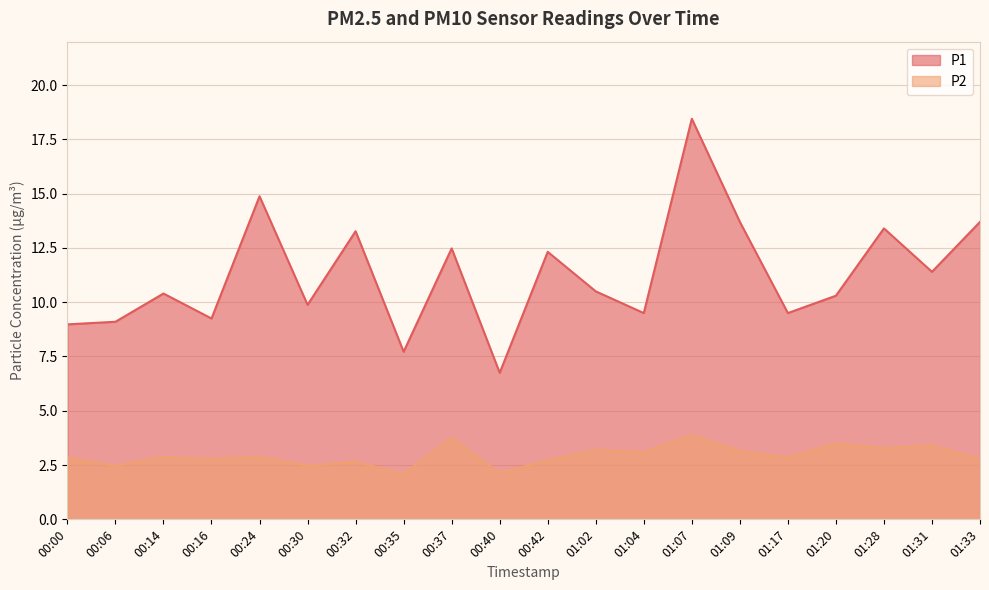

Is it true that P1 equals 9.5 at 01:17?

True